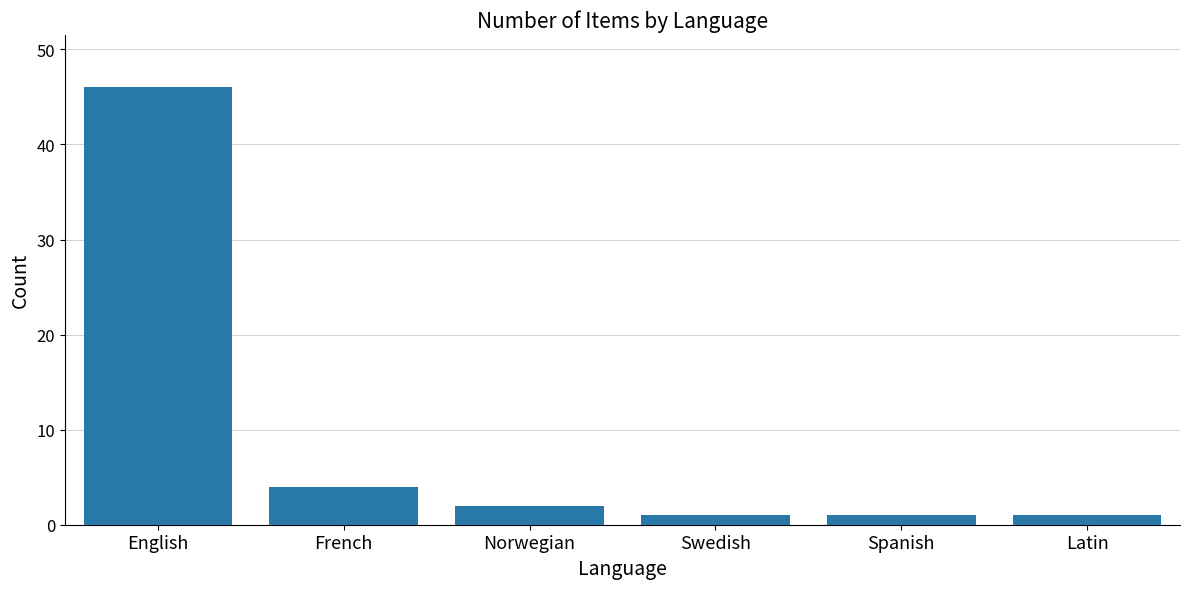

Reading left to right, what are all the values shown in this chart?

English=46	French=4	Norwegian=2	Swedish=1	Spanish=1	Latin=1